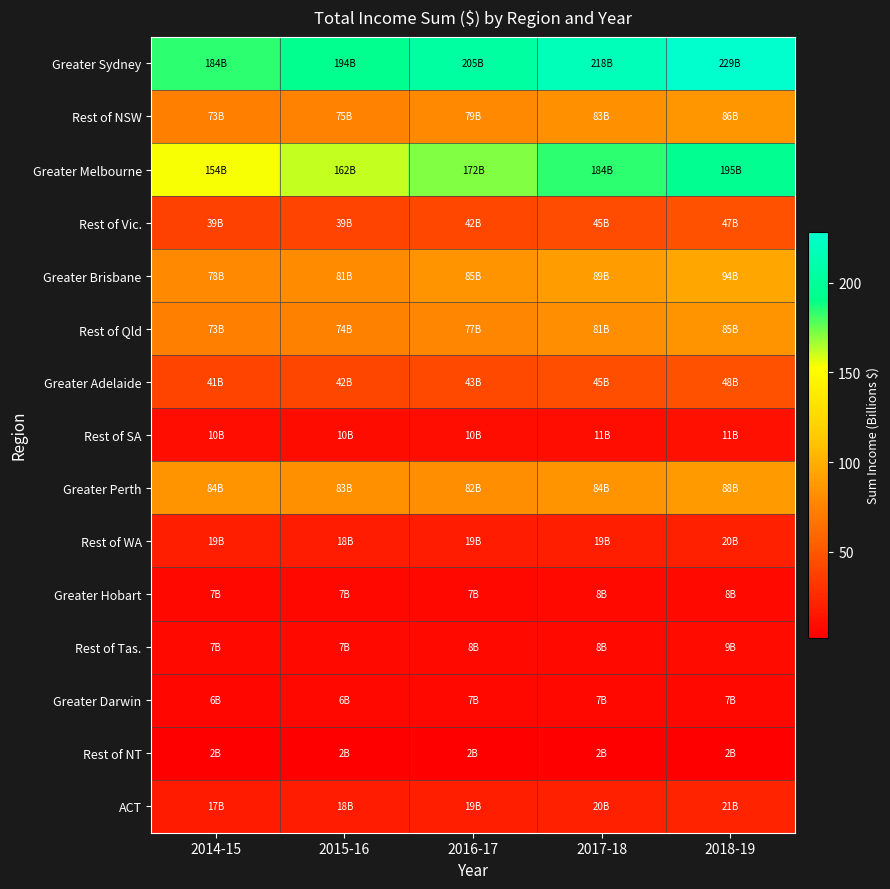

Reading left to right, extract all data points from this chart.

Greater Sydney: 2014-15=183.9	2015-16=194.3	2016-17=204.5	2017-18=217.6	2018-19=228.5
Rest of NSW: 2014-15=72.8	2015-16=75.1	2016-17=78.7	2017-18=82.6	2018-19=85.9
Greater Melbourne: 2014-15=153.7	2015-16=161.8	2016-17=171.7	2017-18=184.0	2018-19=195.3
Rest of Vic.: 2014-15=38.6	2015-16=39.4	2016-17=41.9	2017-18=44.6	2018-19=47.5
Greater Brisbane: 2014-15=78.1	2015-16=80.6	2016-17=84.6	2017-18=89.3	2018-19=94.5
Rest of Qld: 2014-15=73.4	2015-16=73.7	2016-17=77.1	2017-18=81.0	2018-19=85.0
Greater Adelaide: 2014-15=40.8	2015-16=41.6	2016-17=43.1	2017-18=45.3	2018-19=47.5
Rest of SA: 2014-15=10.0	2015-16=9.7	2016-17=10.4	2017-18=10.5	2018-19=11.0
Greater Perth: 2014-15=84.1	2015-16=82.7	2016-17=81.6	2017-18=84.4	2018-19=88.3
Rest of WA: 2014-15=19.1	2015-16=18.5	2016-17=18.5	2017-18=18.9	2018-19=19.7
Greater Hobart: 2014-15=6.6	2015-16=6.8	2016-17=7.1	2017-18=7.5	2018-19=8.1
Rest of Tas.: 2014-15=7.2	2015-16=7.4	2016-17=7.6	2017-18=8.1	2018-19=8.6
Greater Darwin: 2014-15=6.3	2015-16=6.4	2016-17=6.6	2017-18=6.8	2018-19=6.6
Rest of NT: 2014-15=1.9	2015-16=1.9	2016-17=2.2	2017-18=2.3	2018-19=2.3
ACT: 2014-15=17.3	2015-16=18.2	2016-17=19.1	2017-18=20.1	2018-19=21.5